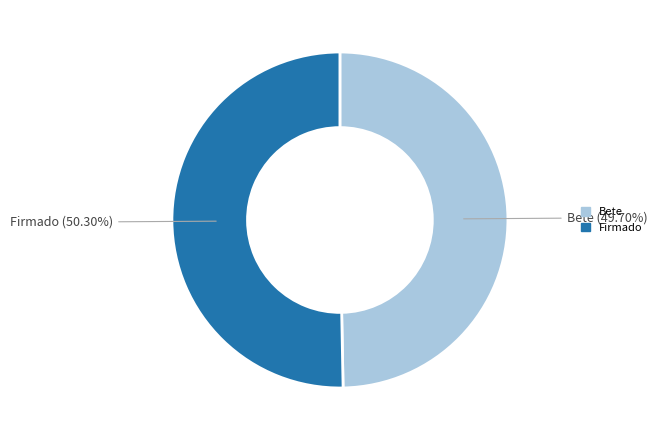

How many segments does this pie chart have?

2